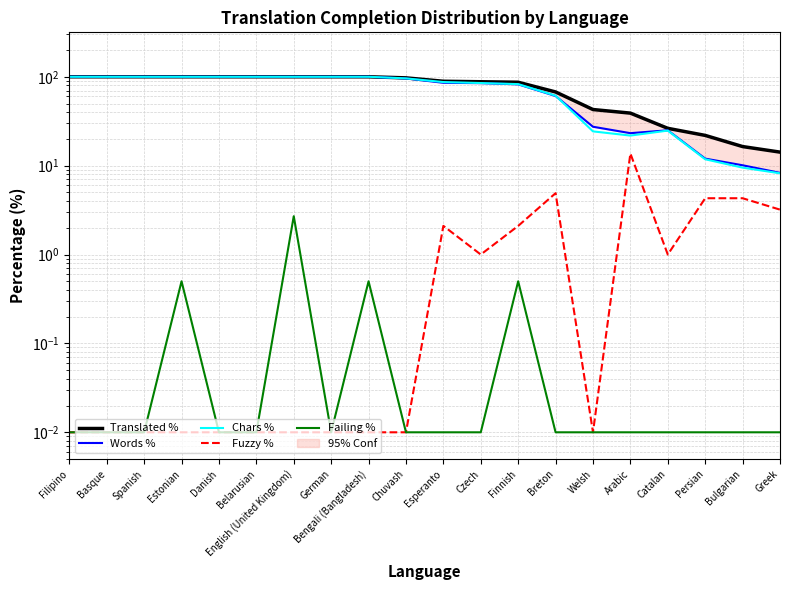

True or false: Failing % has more than 2 interior local peaks.

True